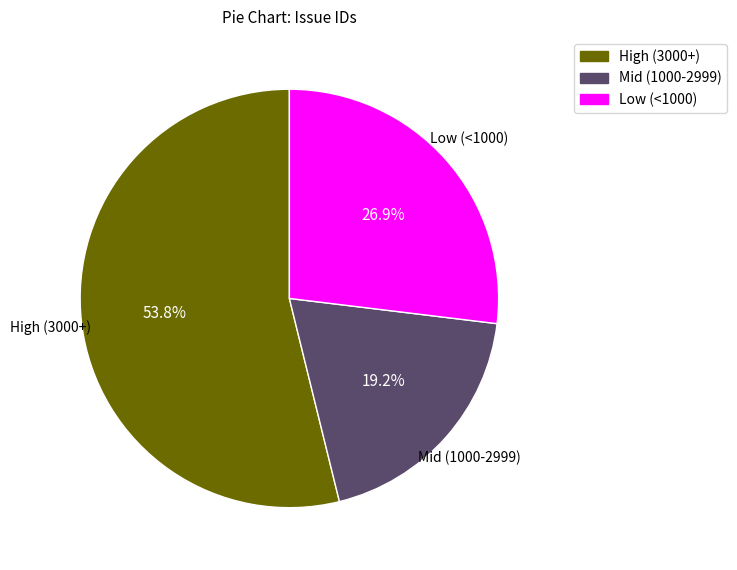

Is there any slice that represents more than half of the pie?

Yes